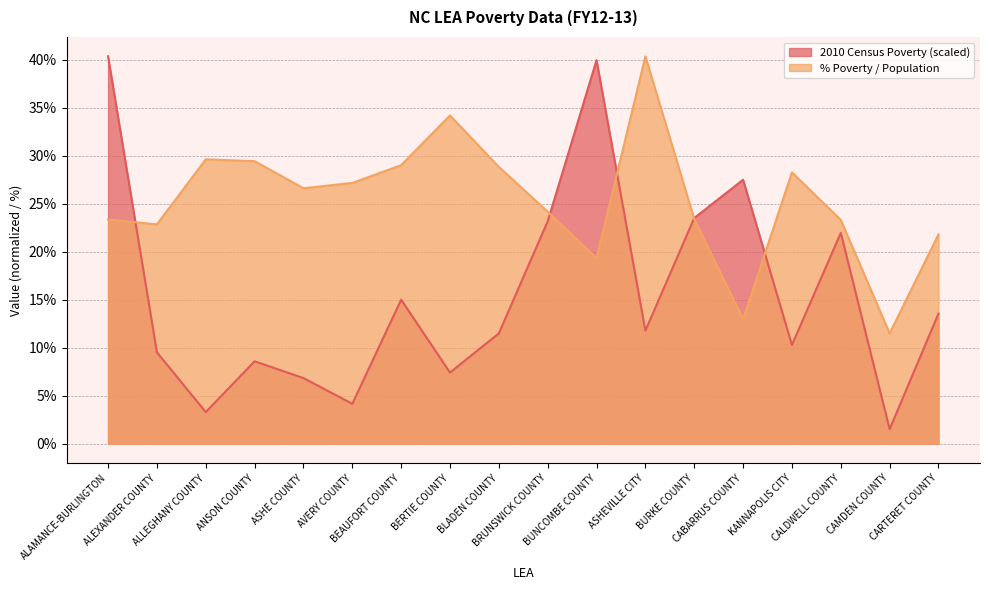

What are all the series names shown in the legend?

2010 Census Poverty (scaled), % Poverty / Population